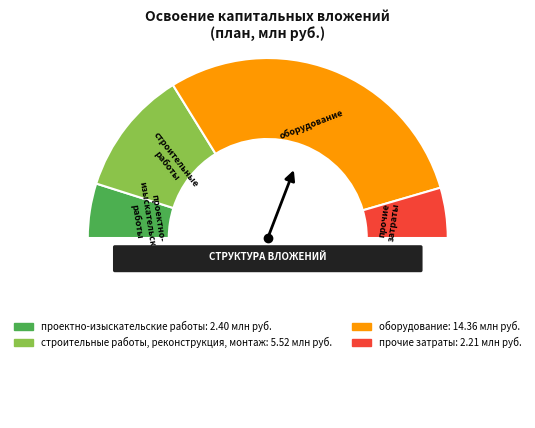

What portion of the pie excludes строительные работы, реконструкция, монтаж?

77.4%